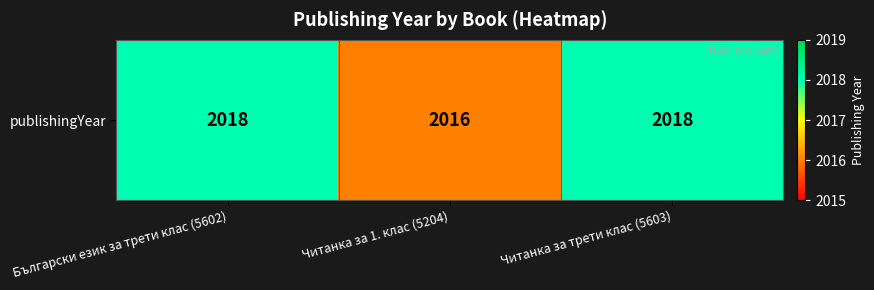

At which label is the value closest to 2017?

Български език за трети клас (5602)